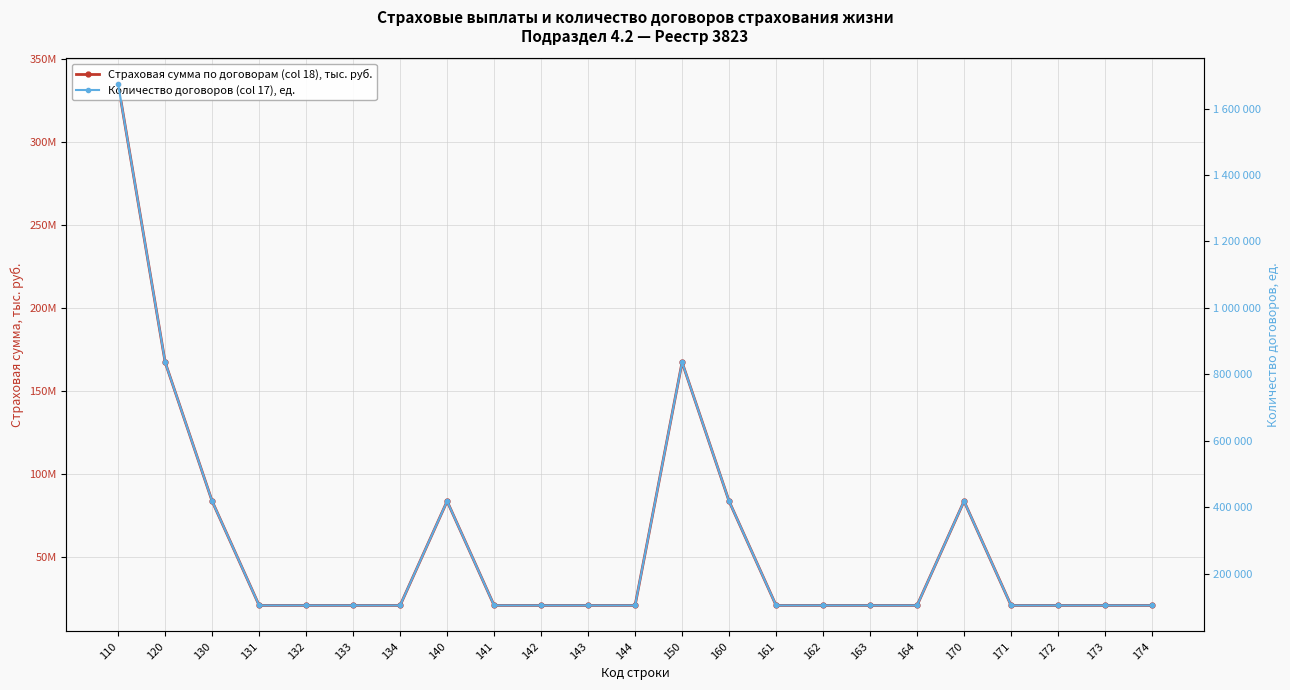

Which series has the largest range (max minus min)?

Страховая сумма по договорам (col 18), тыс. руб.